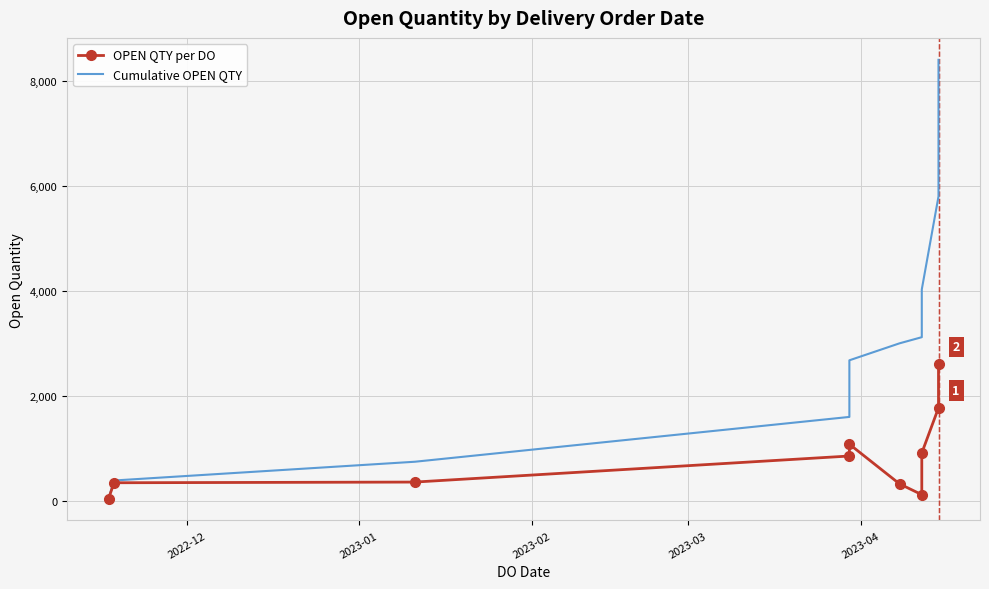

What is the sum of all OPEN QTY per DO values?

8395